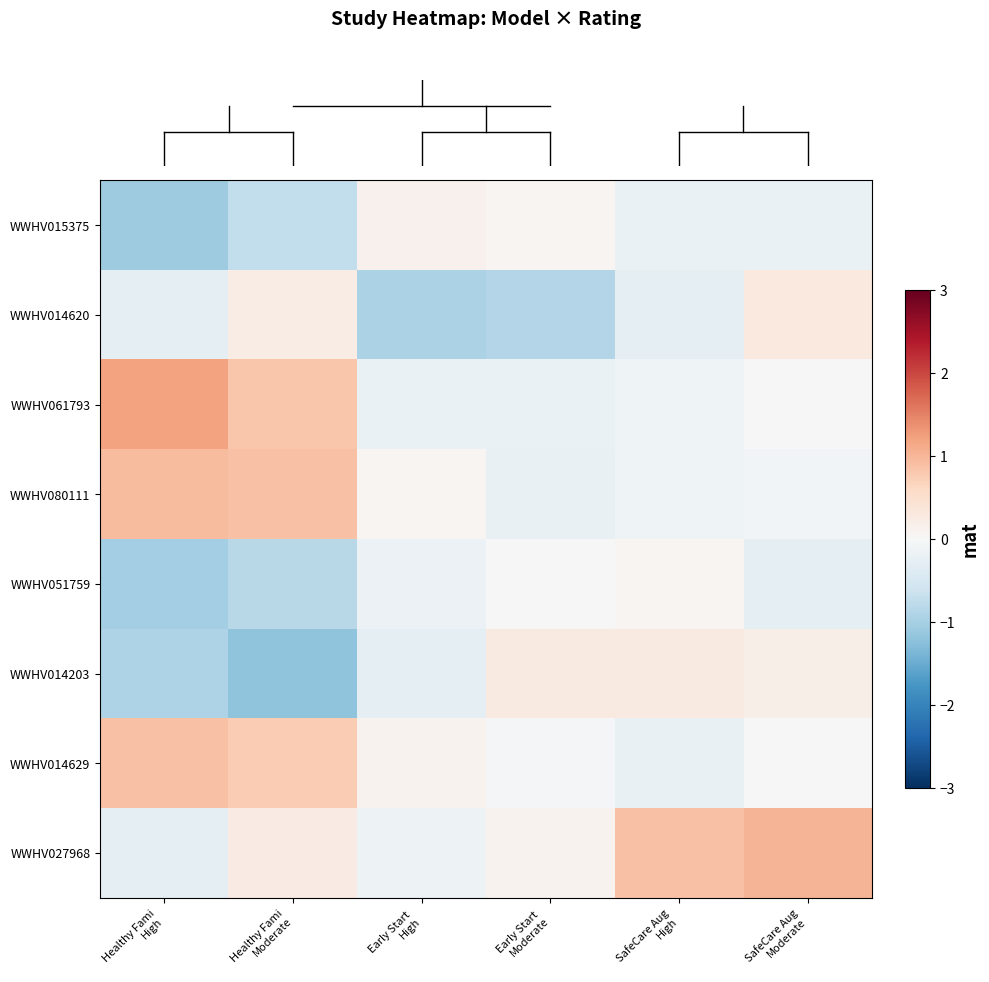

Which series changed the most between Healthy Fami
High and Early Start 
High?

row_2